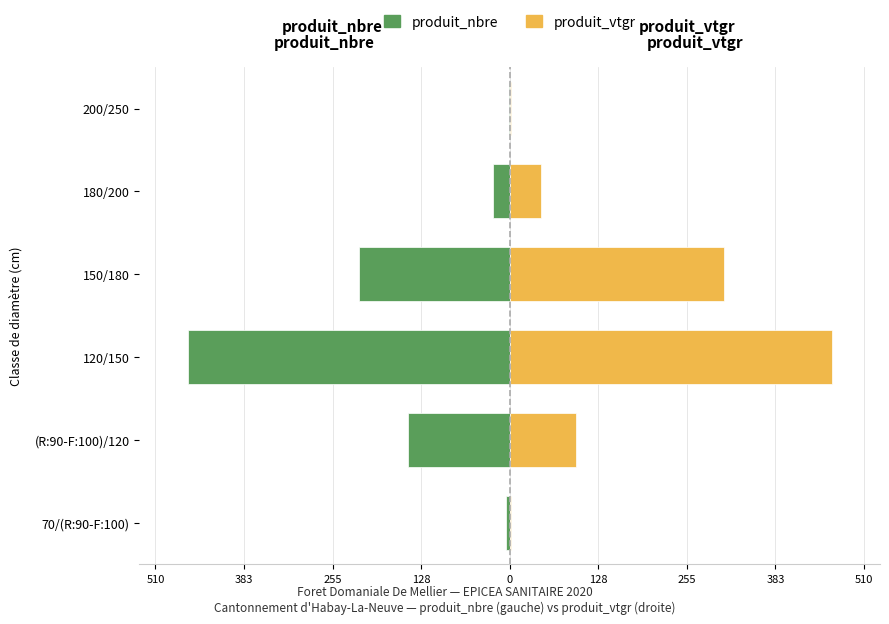

Which series has the largest total across all categories?

produit_vtgr